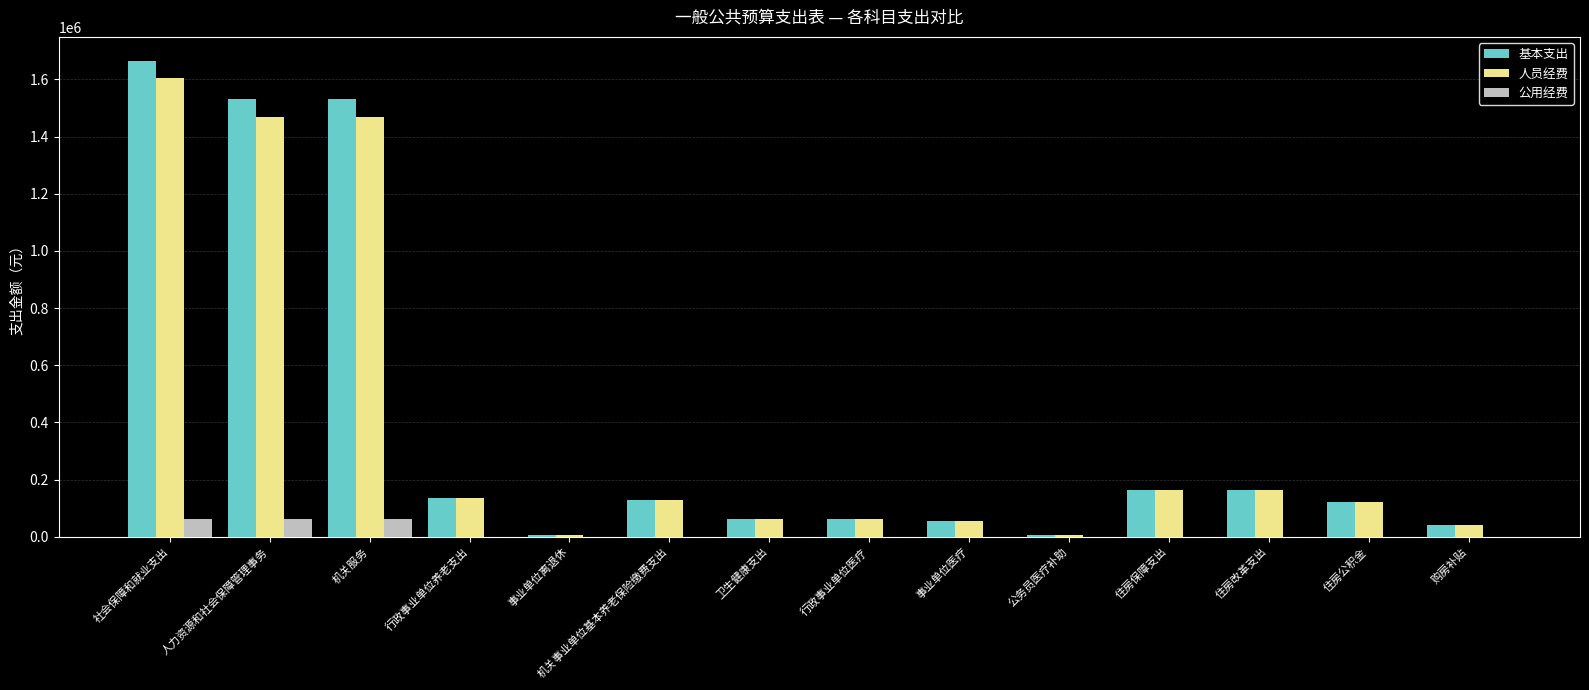

True or false: 基本支出 has a value of 6888.0 at 事业单位离退休.

True